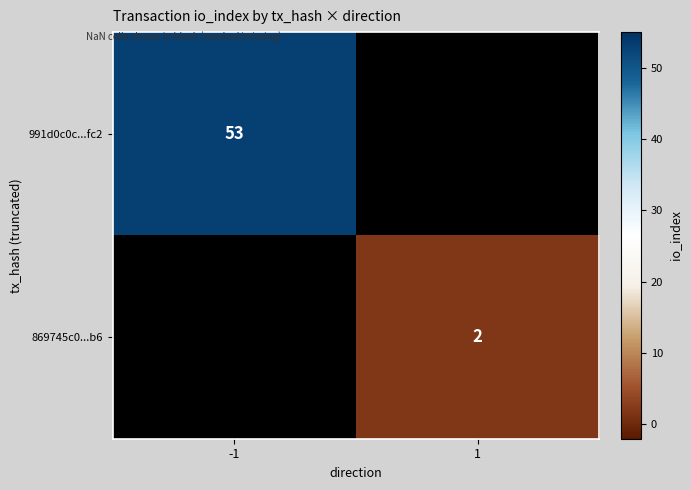

The 991d0c0c...fc2 series shows 13.6 at -1. True or false?

False